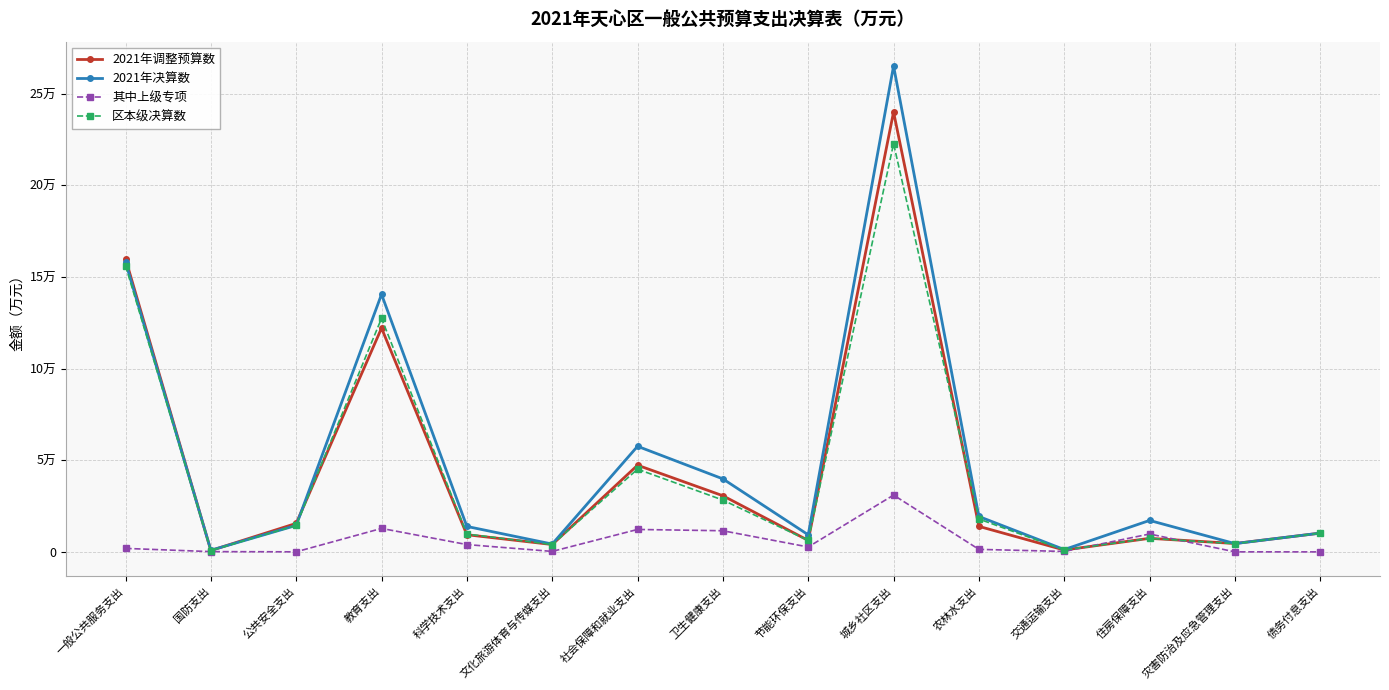

Which series has the largest range (max minus min)?

2021年决算数